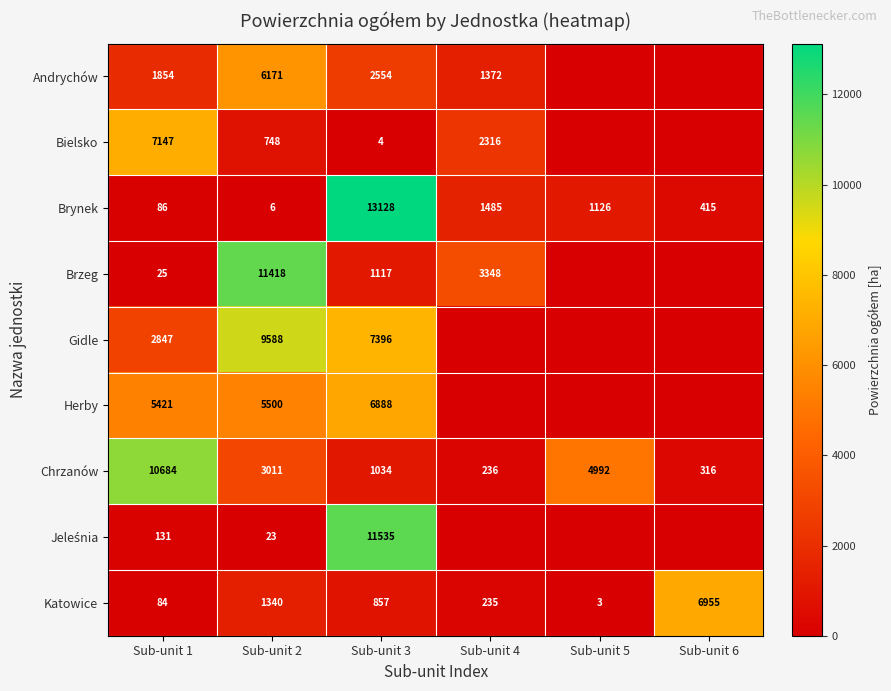

What is the difference between the Chrzanów values at Sub-unit 4 and Sub-unit 1?

10448